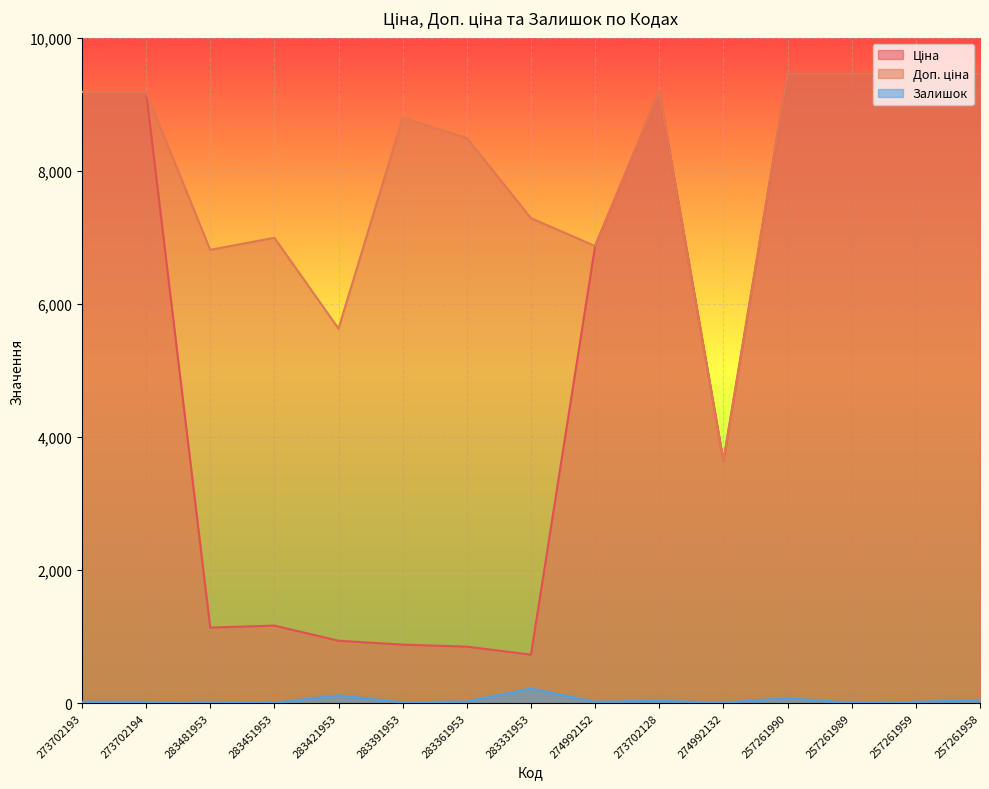

What is the label of the 6th point from the right?

273702128